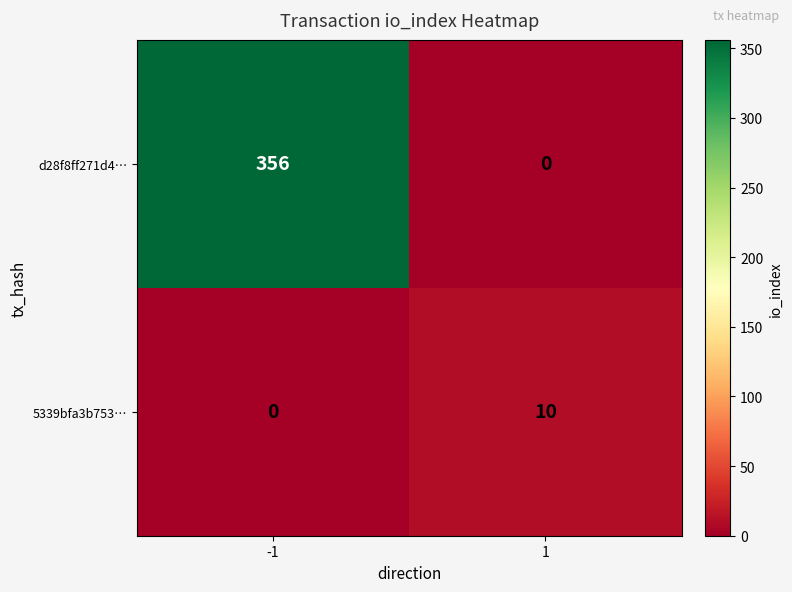

Which series has the largest total across all categories?

d28f8ff271d4…